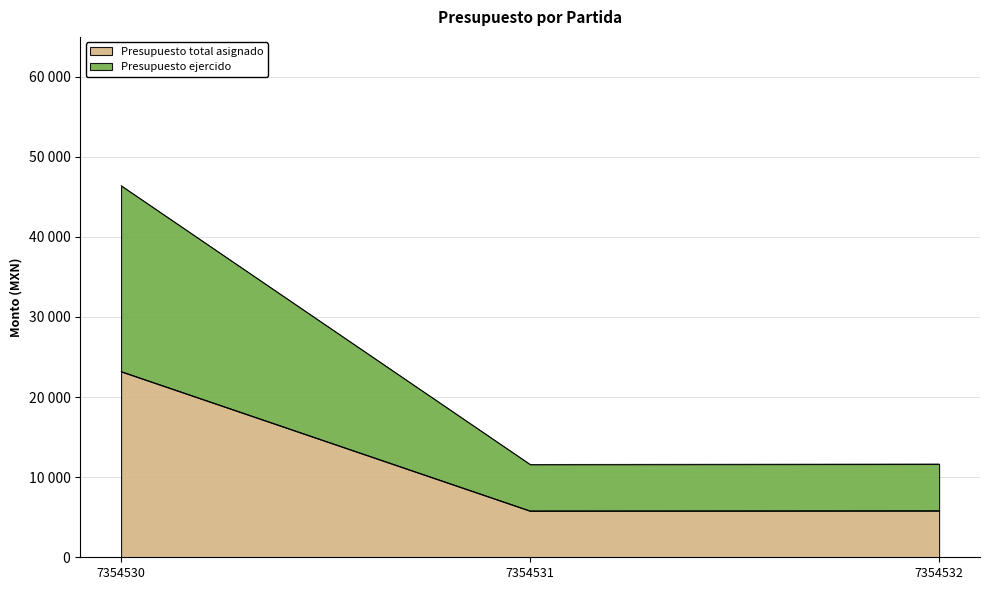

List the series in order of their peak value, lowest first.

Presupuesto total asignado, Presupuesto ejercido